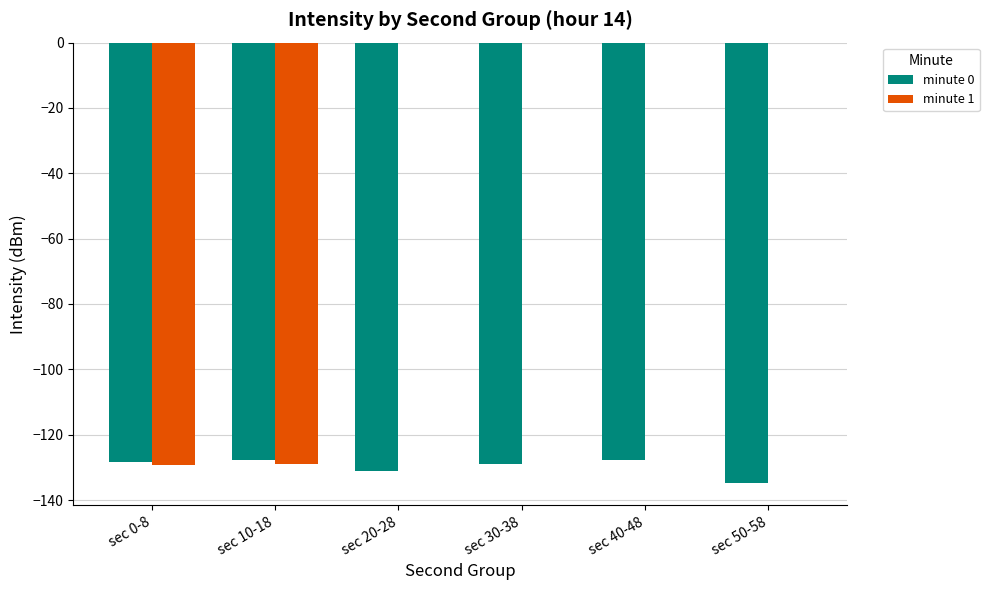

What is the total value across all series at sec 50-58?

-134.9